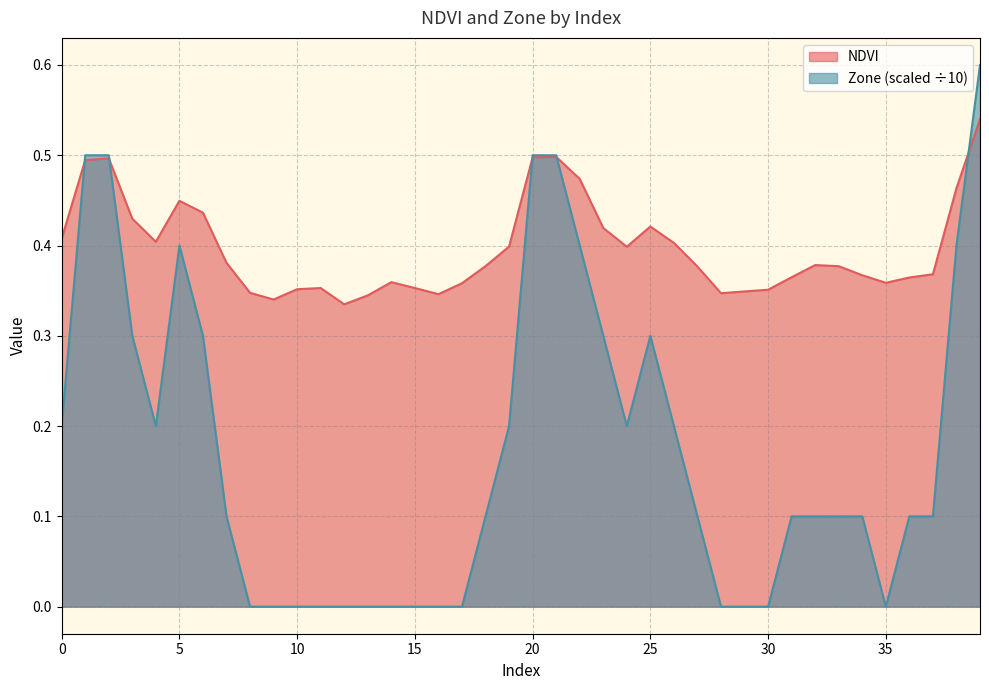

List the series in order of their overall mean, highest first.

NDVI, Zone (scaled ÷10)